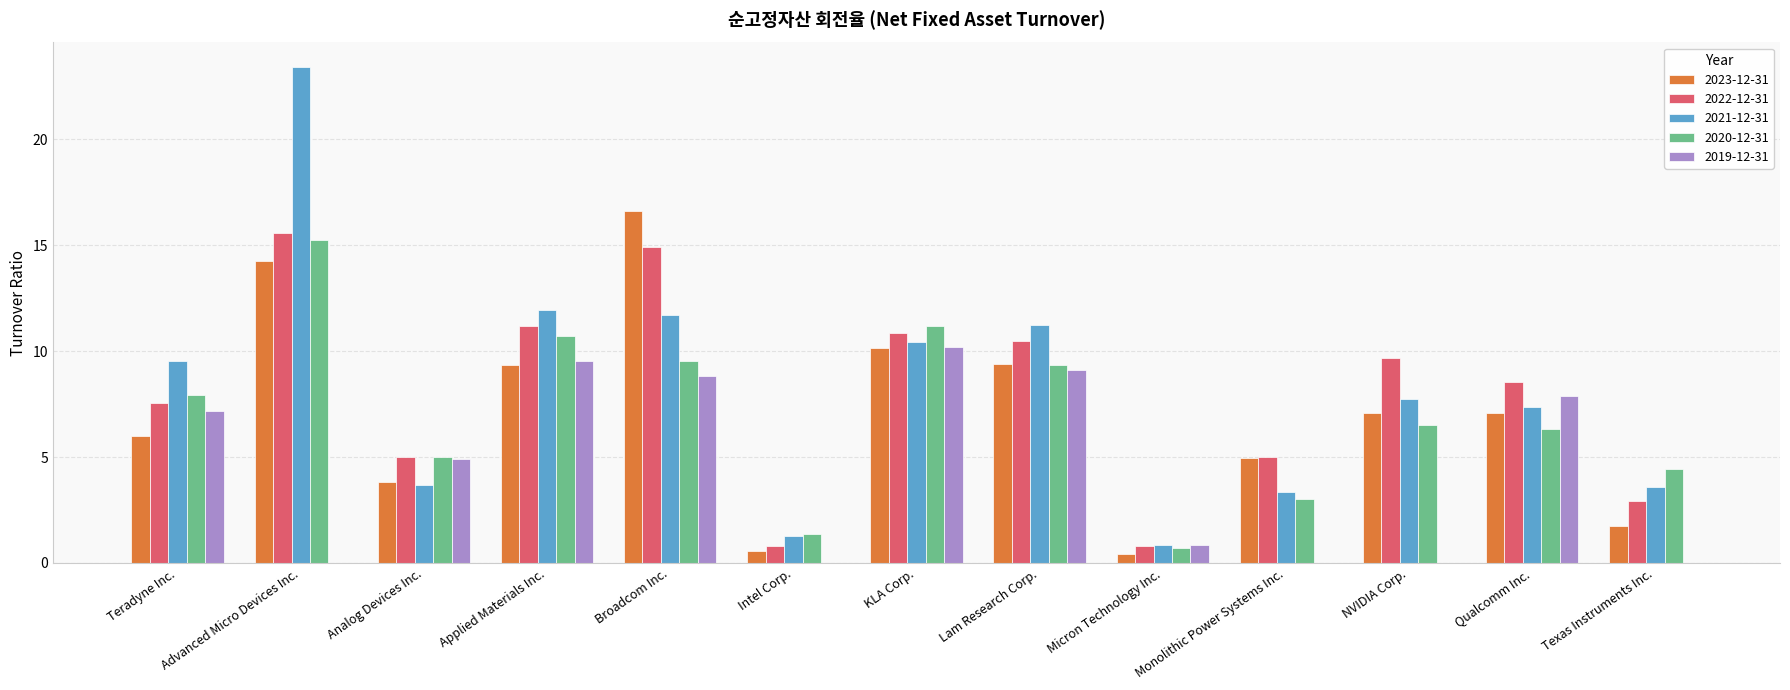

How many categories are shown in the chart?

13